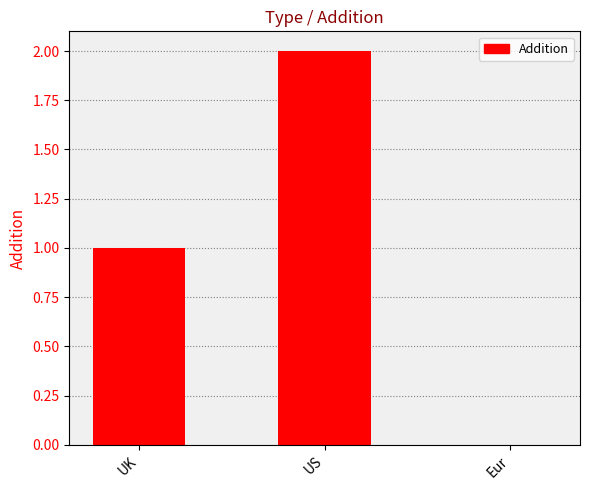

Reading right to left, what are all the values shown in this chart?

0	2	1